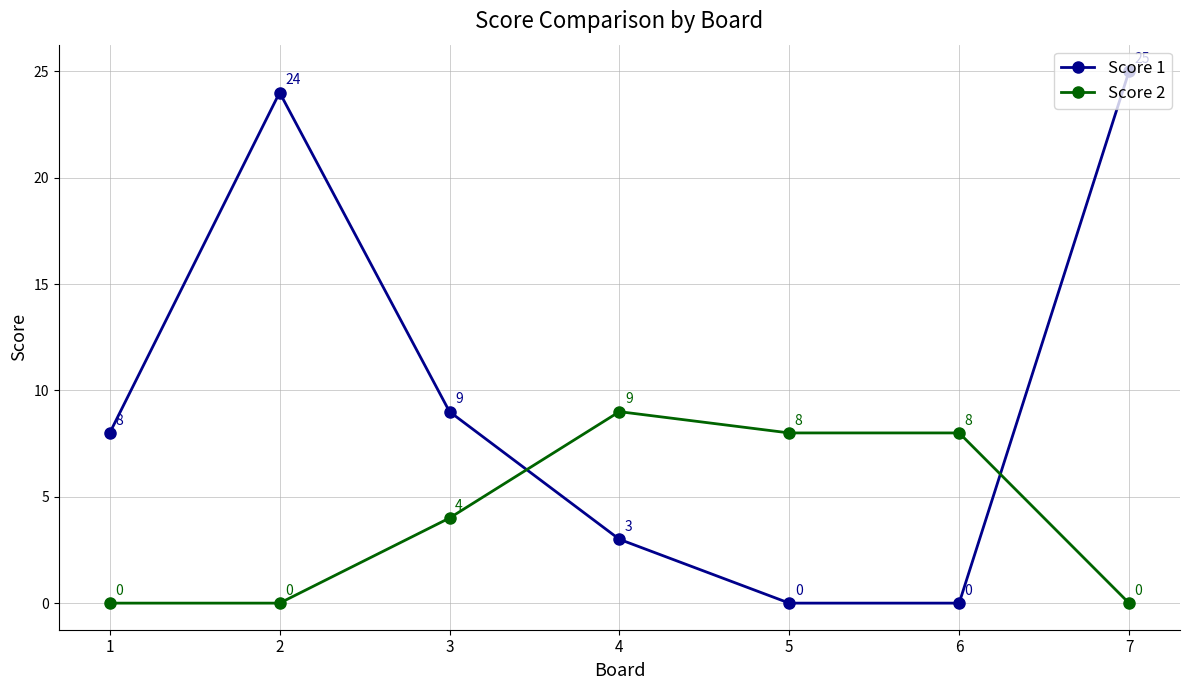

What is the difference between the Score 1 values at 3 and 7?

16